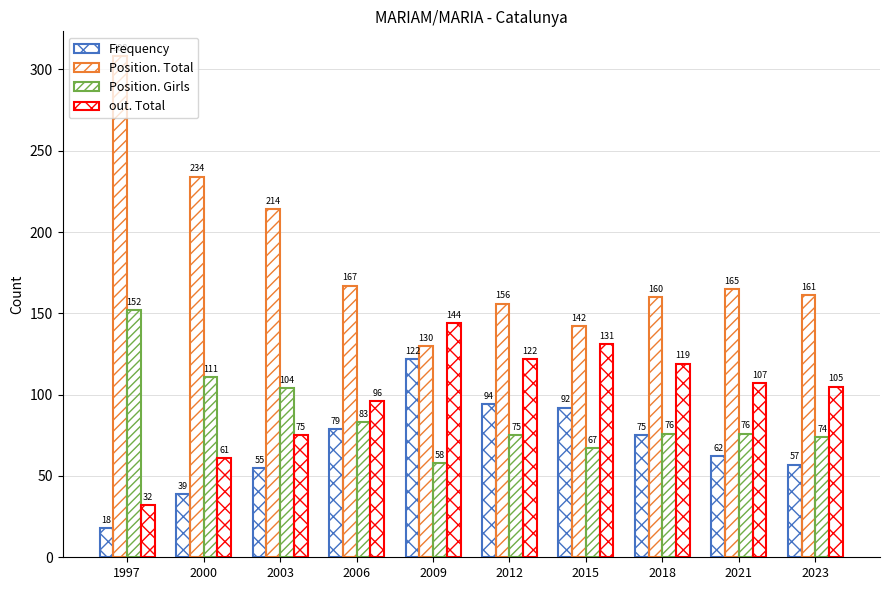

What is the sum of the Position. Total values at 2006 and 2023?

328